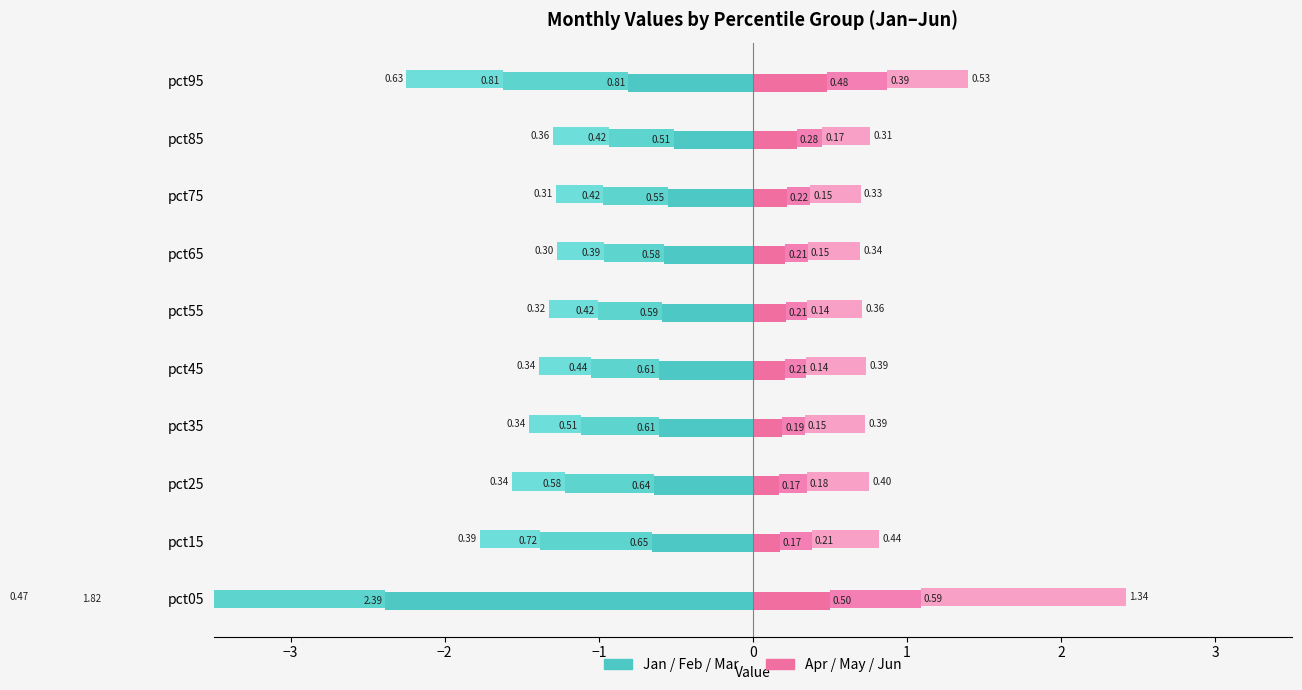

What is the maximum value for Left-Feb?

-0.4